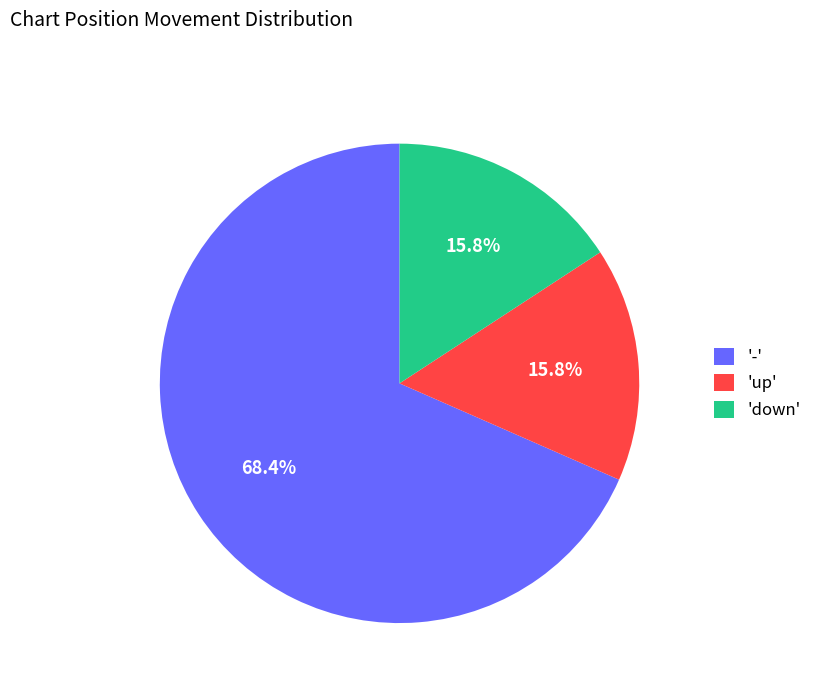

Which category accounts for the majority?

'-'